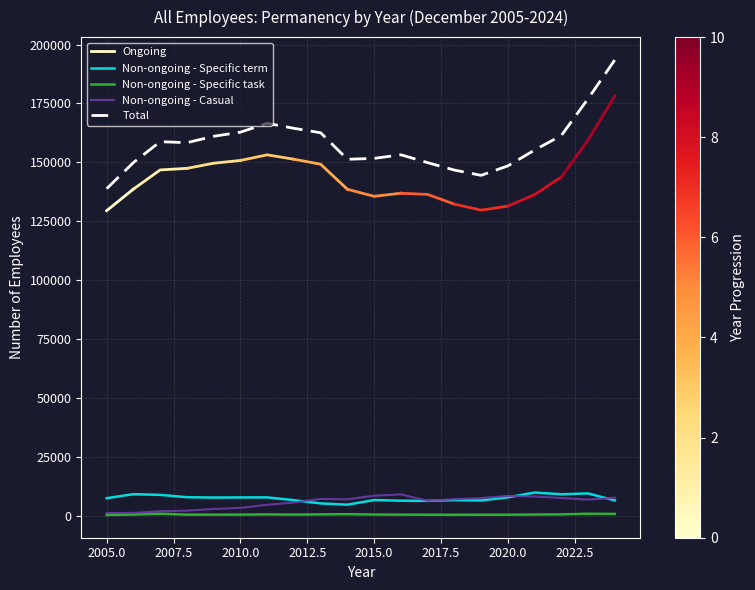

What is the average value of the Total series?

157838